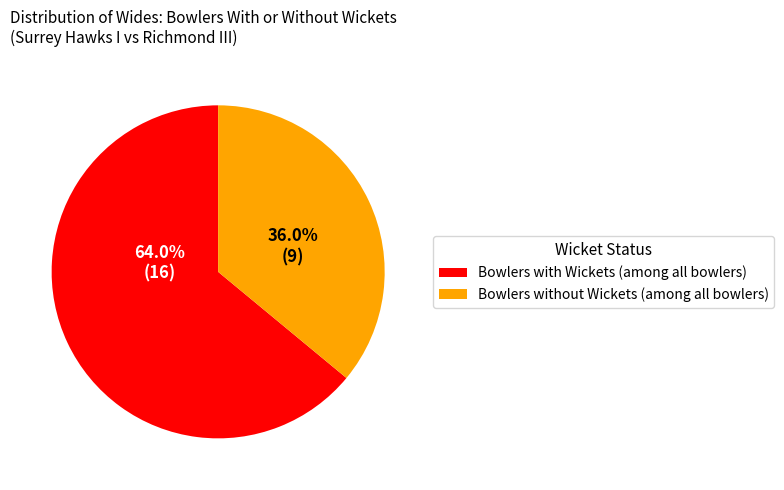

What is the largest slice in the pie chart?

Bowlers with Wickets (among all bowlers)